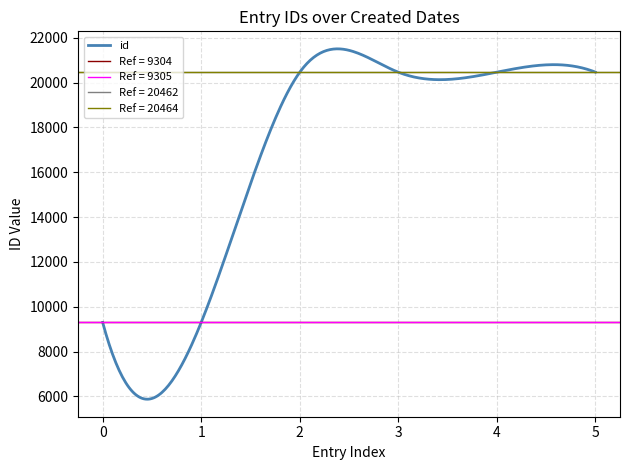

Count the number of categories in the chart.

6